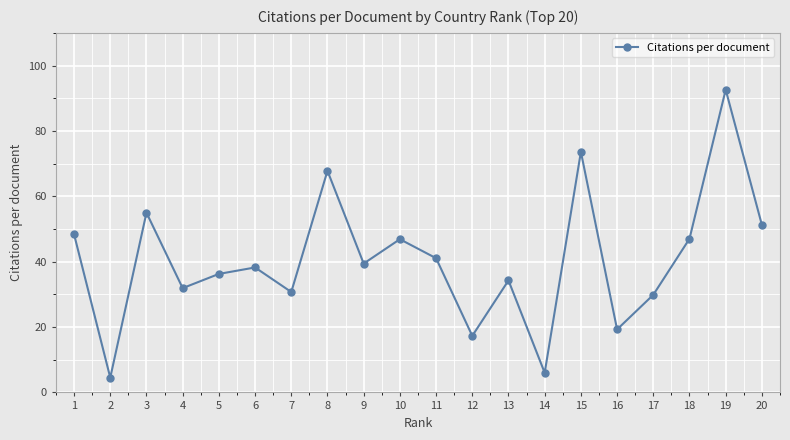

What is the sum of all values?

811.2